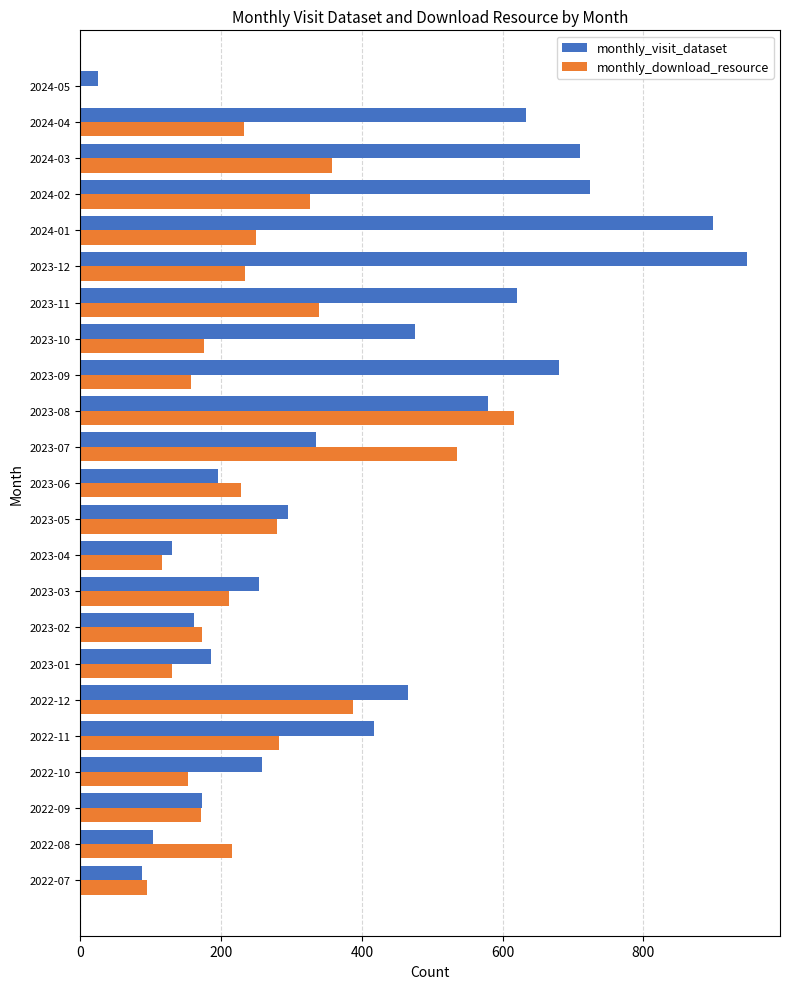

Is the value of monthly_visit_dataset at 2023-03 greater than the value of monthly_download_resource at 2022-10?

Yes